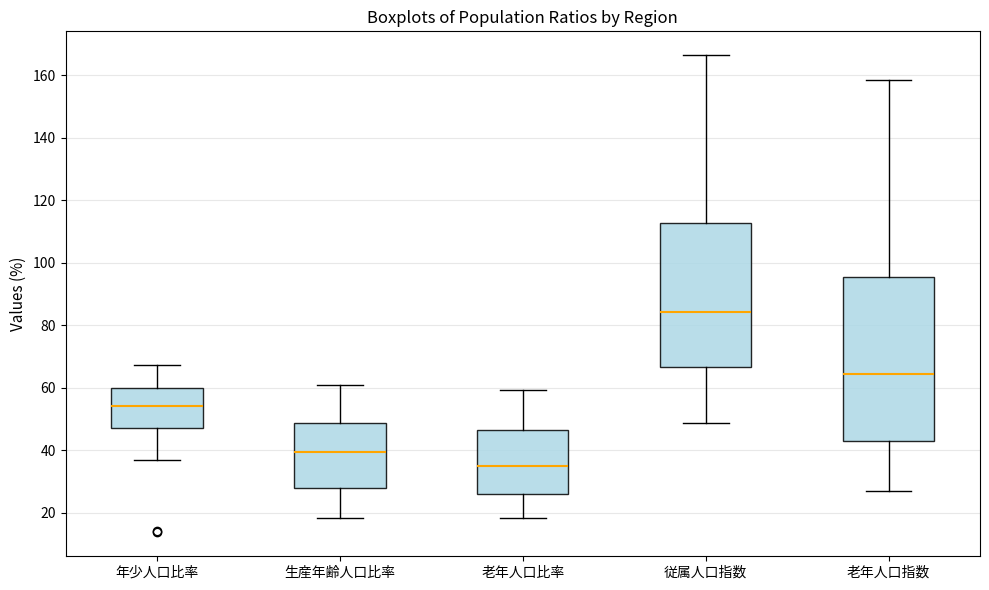

Reading left to right, transcribe this box plot: for each box, give where its median line is, the range the box spans, and where its two whiskers end, as read against the y-axis. The values are not printed on the chart, so give them approximately, as read against the axis.

年少人口比率: median 54, box 48 to 60, whiskers 36 to 68
生産年齢人口比率: median 40, box 28 to 48, whiskers 18 to 62
老年人口比率: median 34, box 26 to 46, whiskers 18 to 60
従属人口指数: median 84, box 66 to 112, whiskers 48 to 166
老年人口指数: median 64, box 42 to 96, whiskers 28 to 158